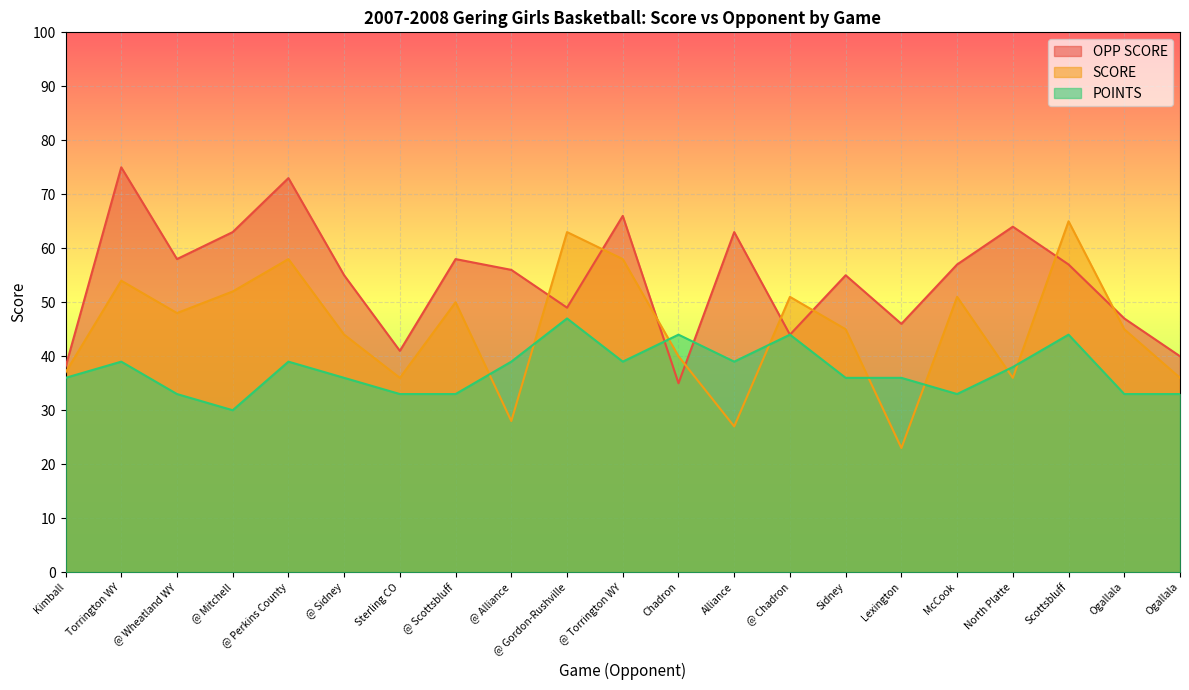

What value does the OPP SCORE series have at @ Gordon-Rushville, to the nearest 5?

50